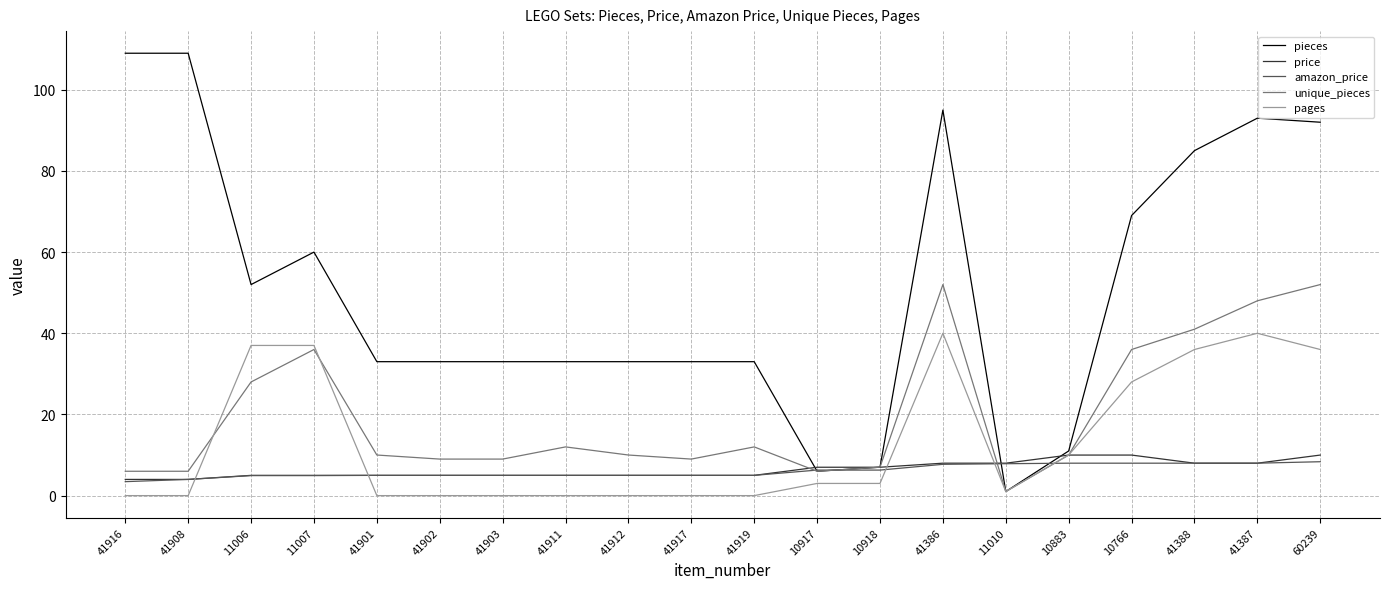

What is the spread (max minus min) of values at 41919?

33.0